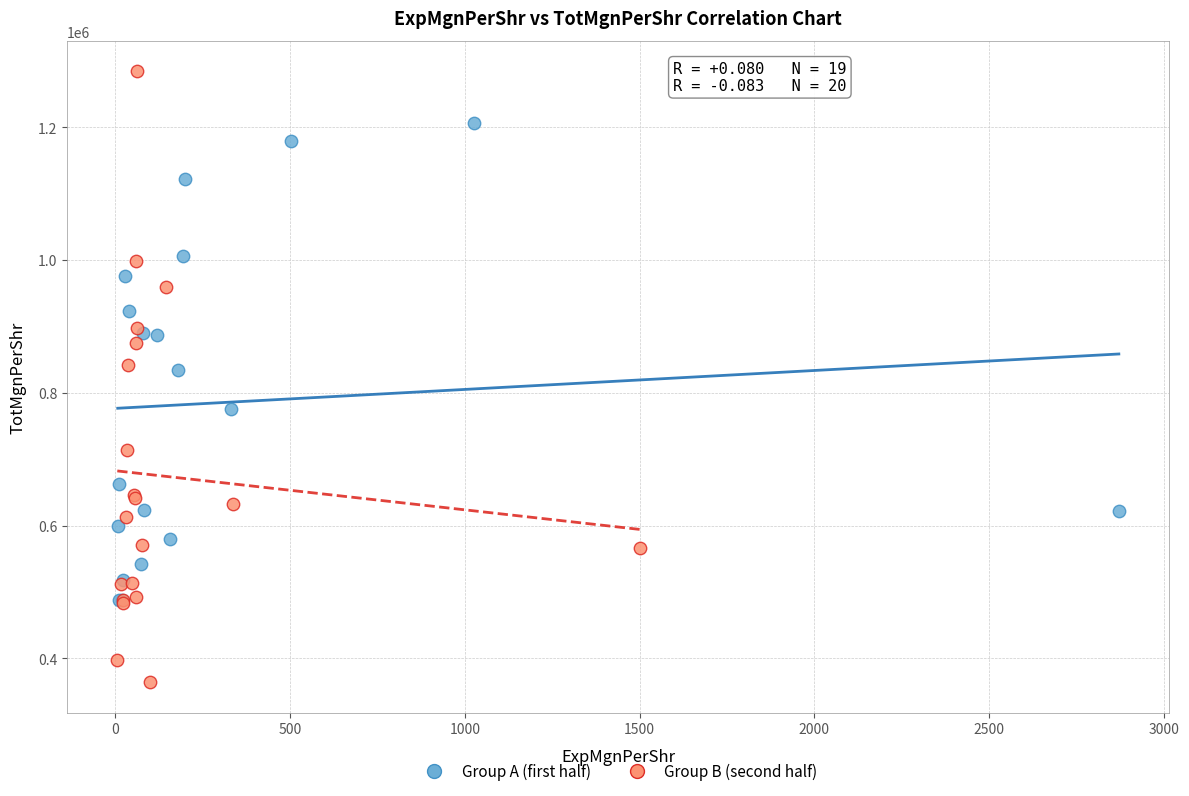

Which series has the largest Y range (max minus min)?

Group B (second half)